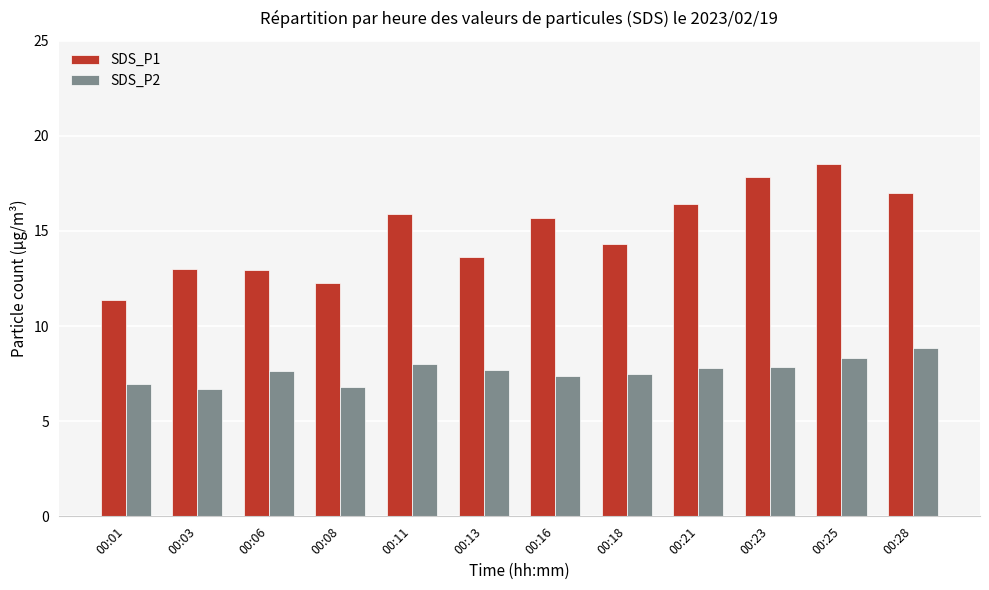

What is the value of the SDS_P2 bar at the 6th from the left?

7.7